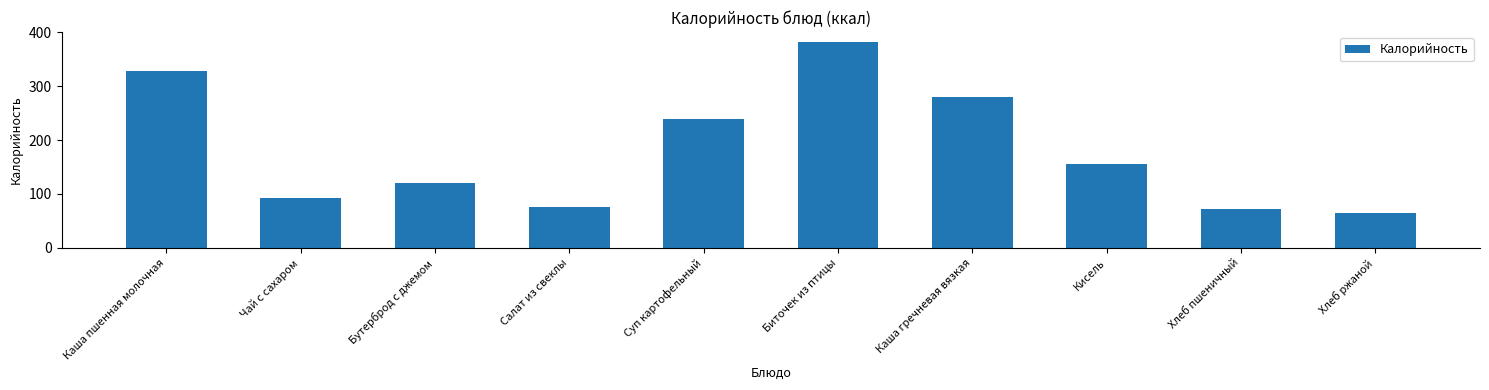

What is the difference between the values at Хлеб пшеничный and Суп картофельный?

166.8